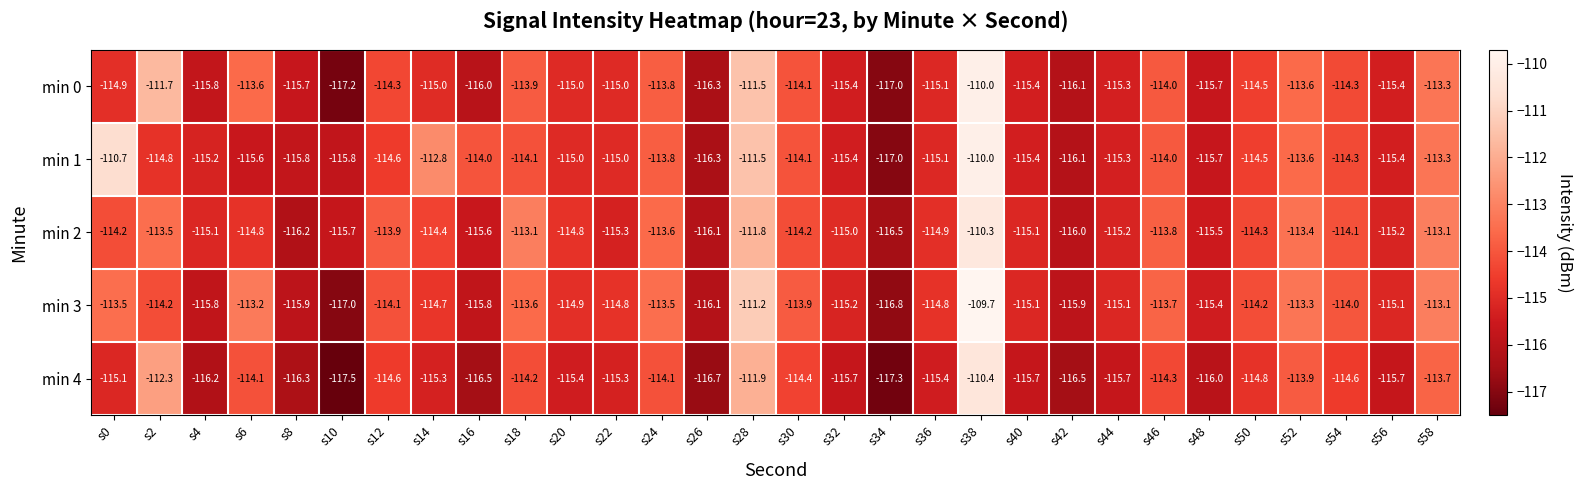

Which series has the largest range (max minus min)?

min 3